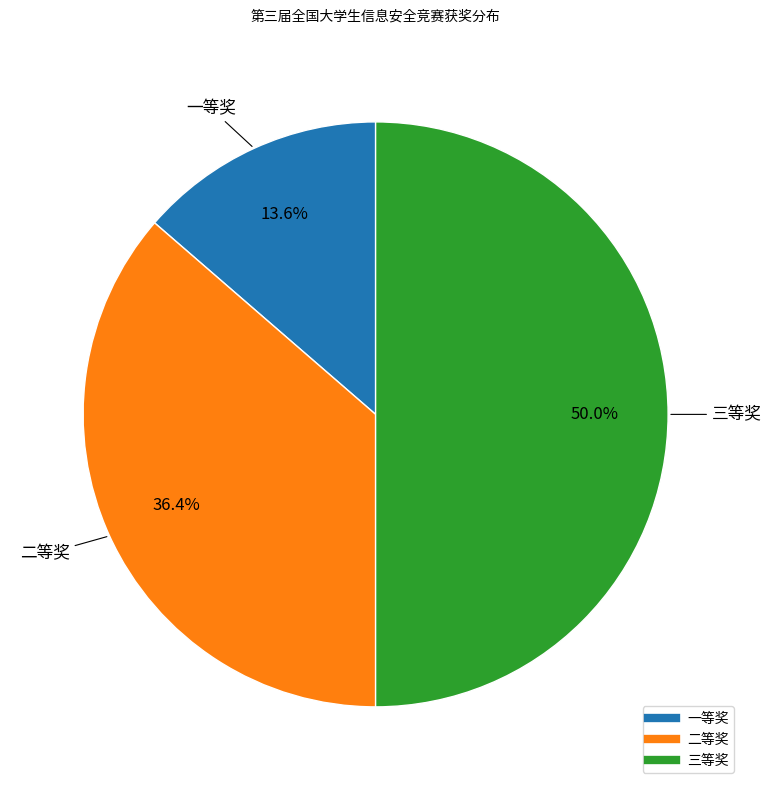

Is it true that 一等奖 is 28% of the pie?

False